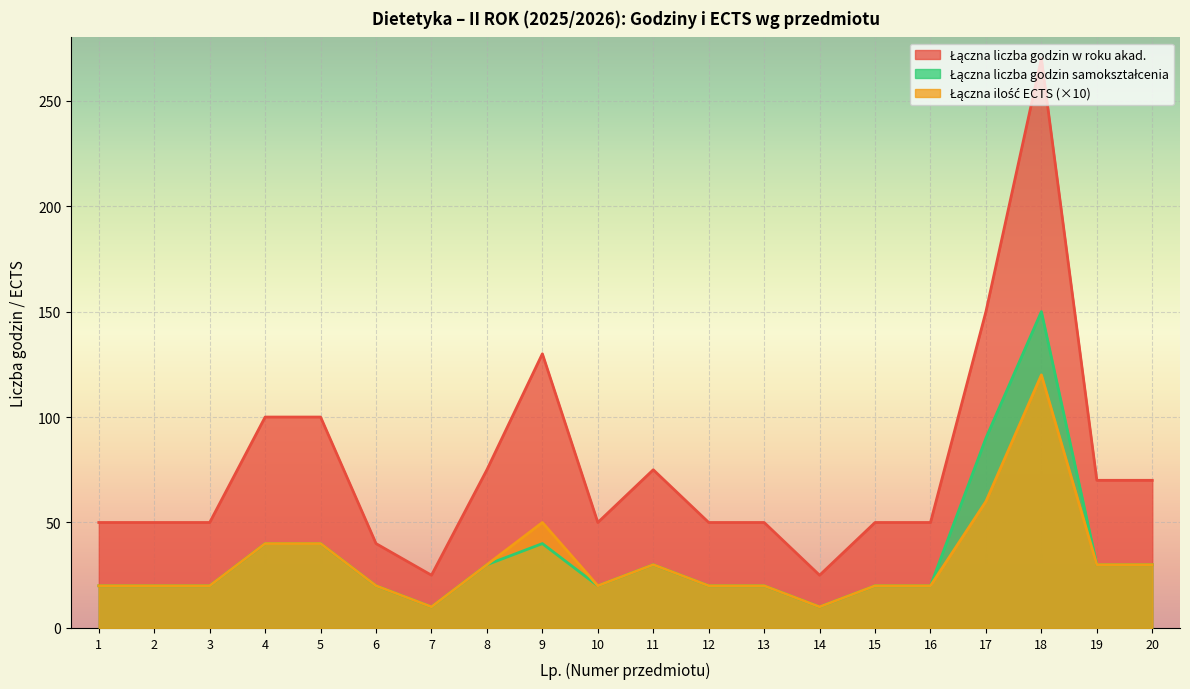

True or false: Łączna ilość ECTS and Łączna liczba godzin w roku akad. intersect in this chart.

False